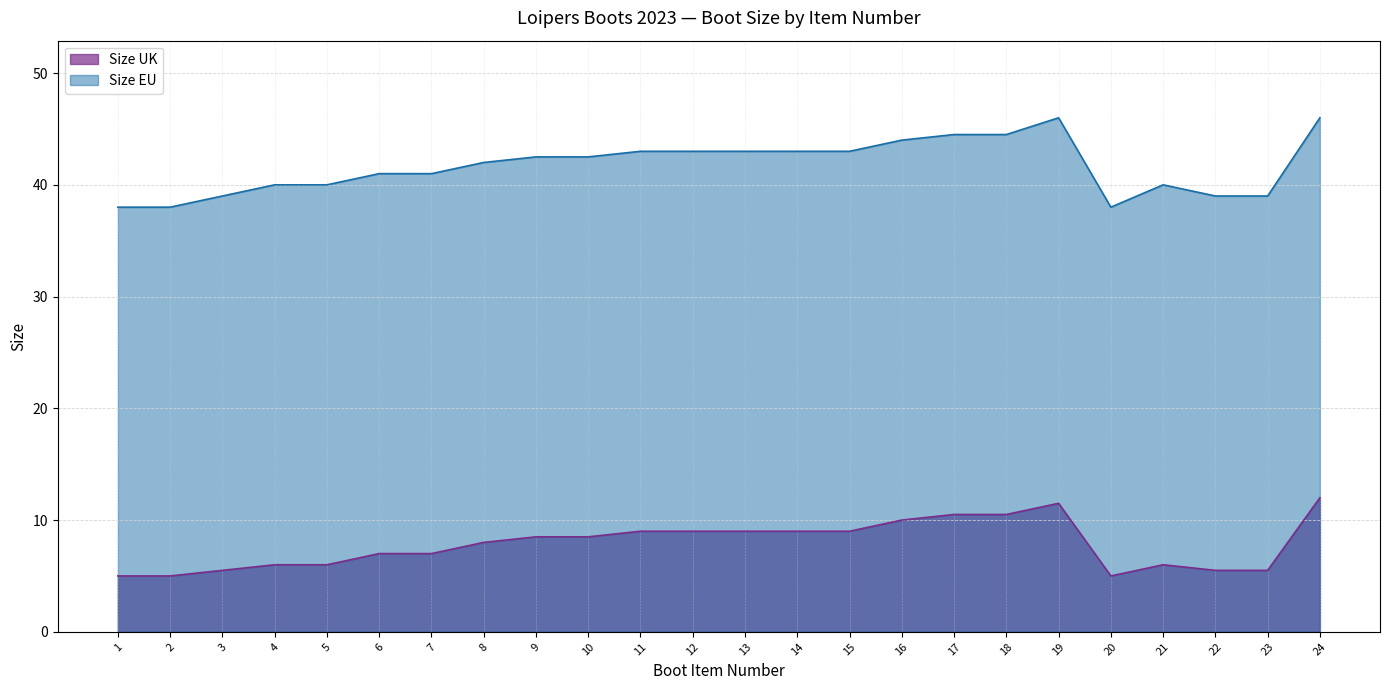

At 1, list the series in order from smallest to largest.

Size UK, Size EU